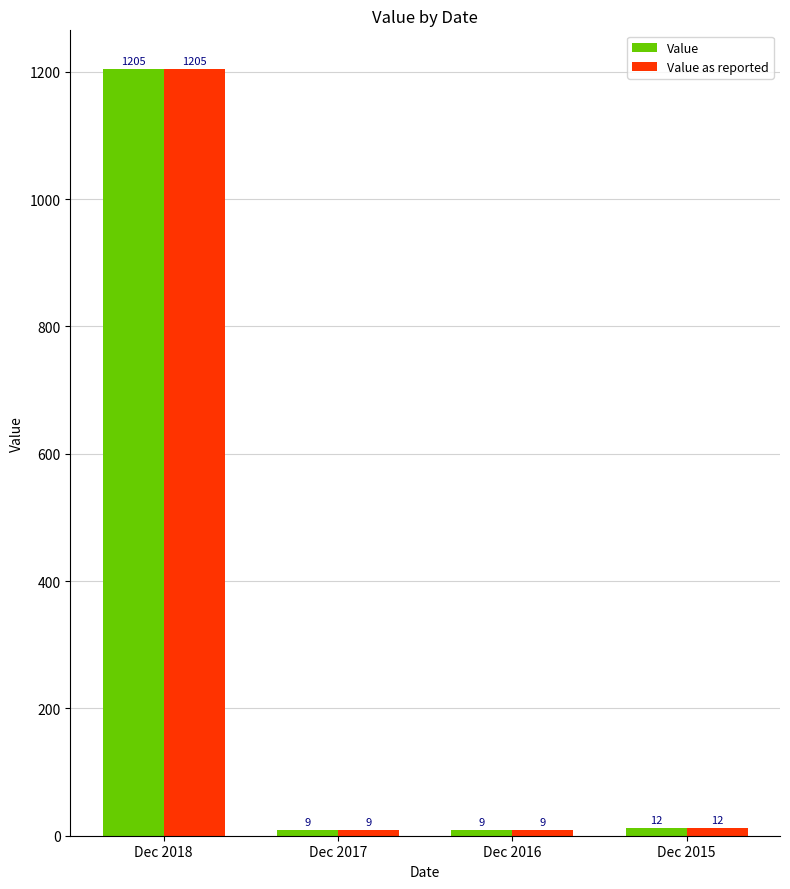

What is the greatest value displayed?

1205